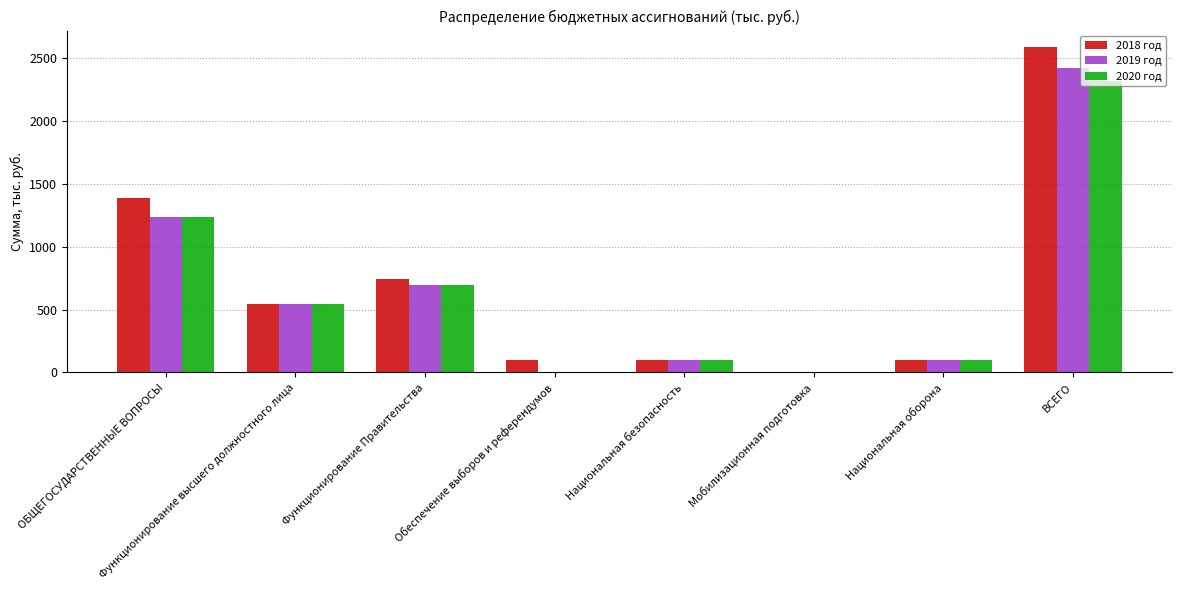

What is the difference between the 2019 год values at ВСЕГО and ОБЩЕГОСУДАРСТВЕННЫЕ ВОПРОСЫ?

1184.0